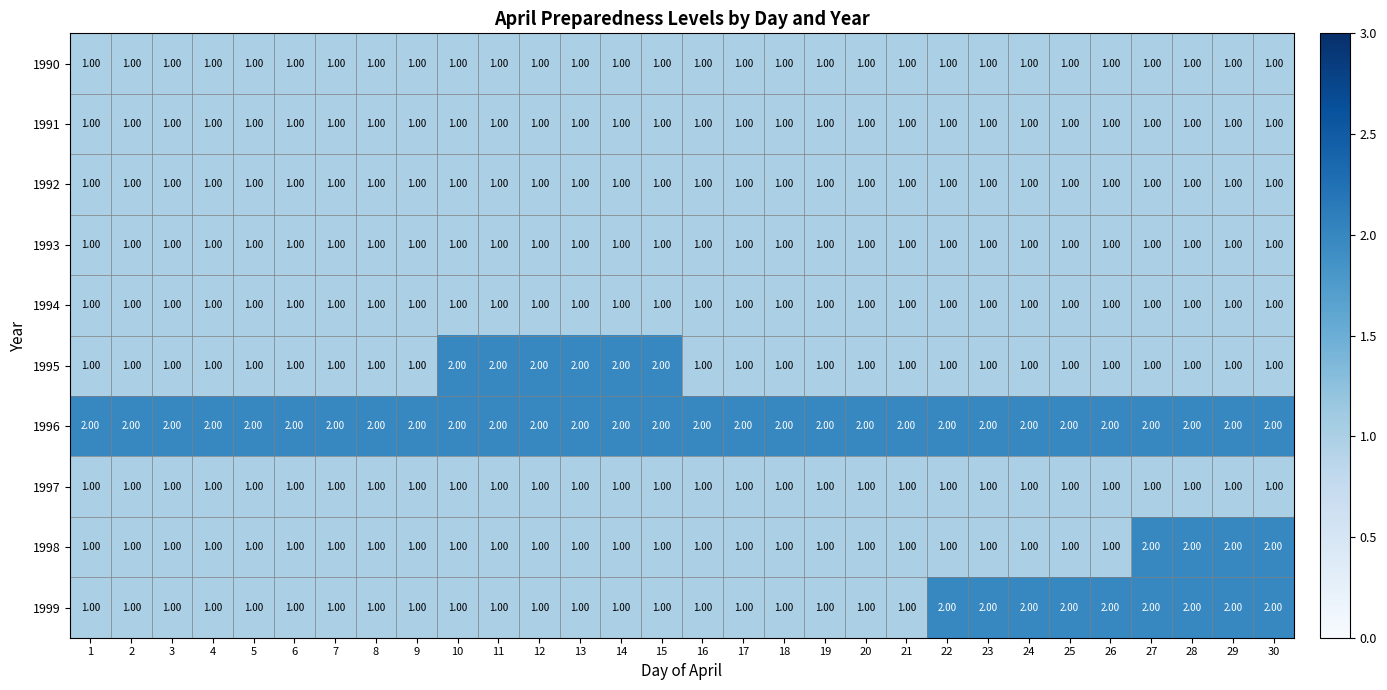

What is the total value across all series at 17?

11